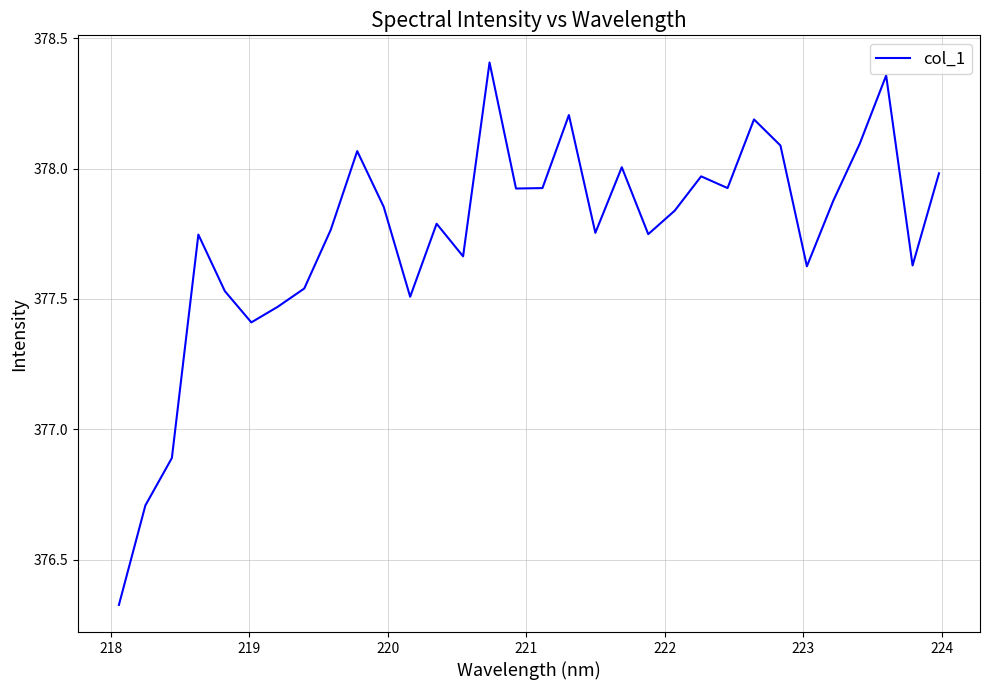

How many values exceed 377?

29